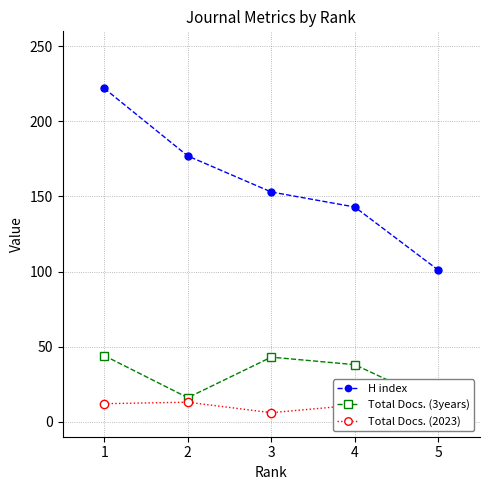

At how many categories does at least one series exceed 190?

1